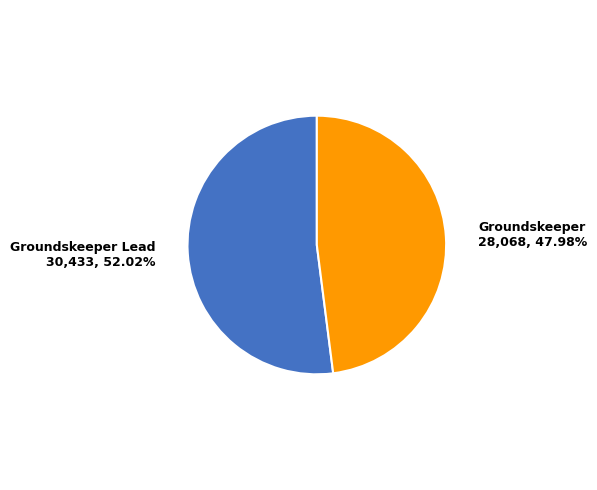

Is there a majority slice in this chart?

Yes